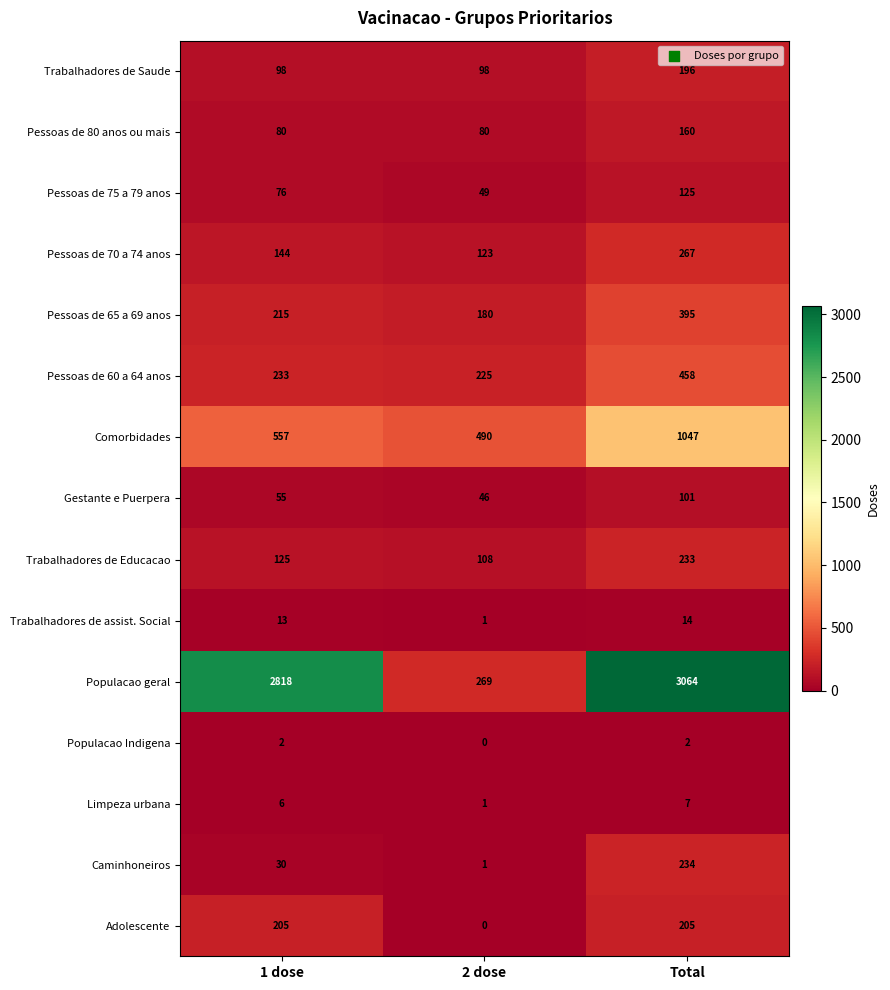

Which series has the largest total across all categories?

Populacao geral